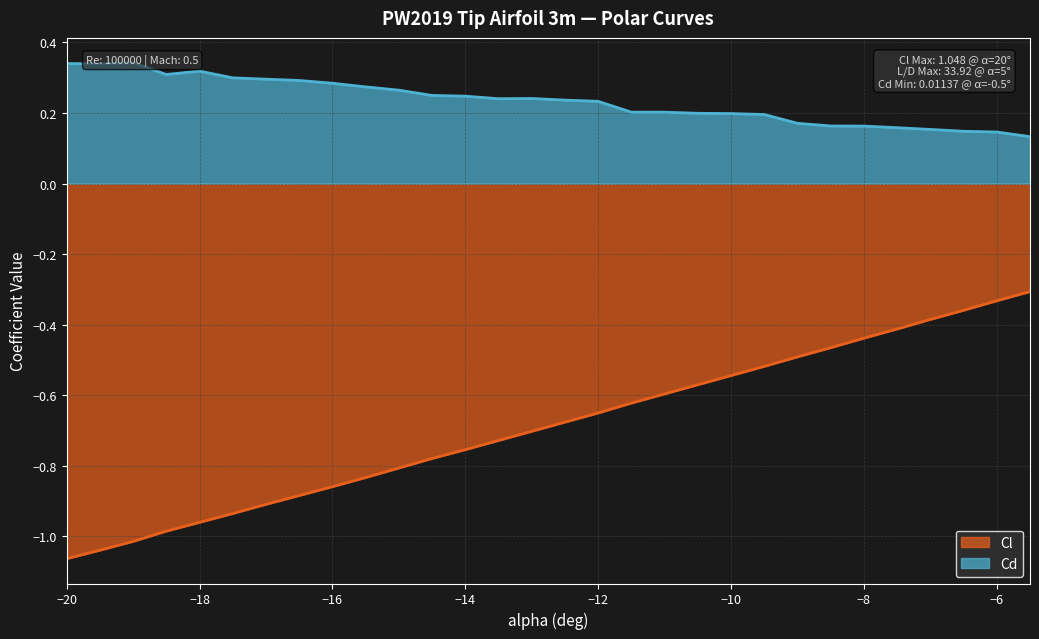

Reading right to left, extract all data points from this chart.

Cl: -5.5=-0.3	-6=-0.3	-6.5=-0.4	-7=-0.4	-7.5=-0.4	-8=-0.4	-8.5=-0.5	-9=-0.5	-9.5=-0.5	-10=-0.5	-10.5=-0.6	-11=-0.6	-11.5=-0.6	-12=-0.7	-12.5=-0.7	-13=-0.7	-13.5=-0.7	-14=-0.8	-14.5=-0.8	-15=-0.8	-15.5=-0.8	-16=-0.9	-16.5=-0.9	-17=-0.9	-17.5=-0.9	-18=-1.0	-18.5=-1.0	-19=-1.0	-19.5=-1.0	-20=-1.1
Cd: -5.5=0.1	-6=0.1	-6.5=0.1	-7=0.2	-7.5=0.2	-8=0.2	-8.5=0.2	-9=0.2	-9.5=0.2	-10=0.2	-10.5=0.2	-11=0.2	-11.5=0.2	-12=0.2	-12.5=0.2	-13=0.2	-13.5=0.2	-14=0.2	-14.5=0.2	-15=0.3	-15.5=0.3	-16=0.3	-16.5=0.3	-17=0.3	-17.5=0.3	-18=0.3	-18.5=0.3	-19=0.3	-19.5=0.3	-20=0.3